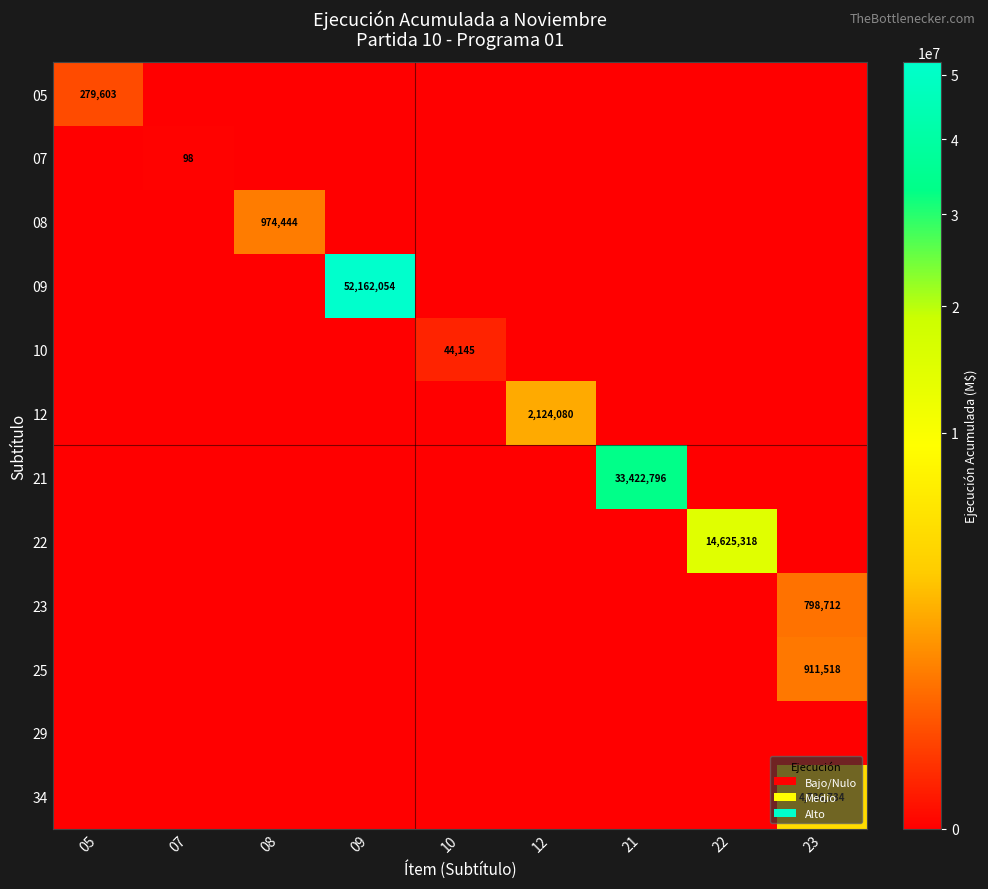

What is the highest value of the 22 series?

14625318